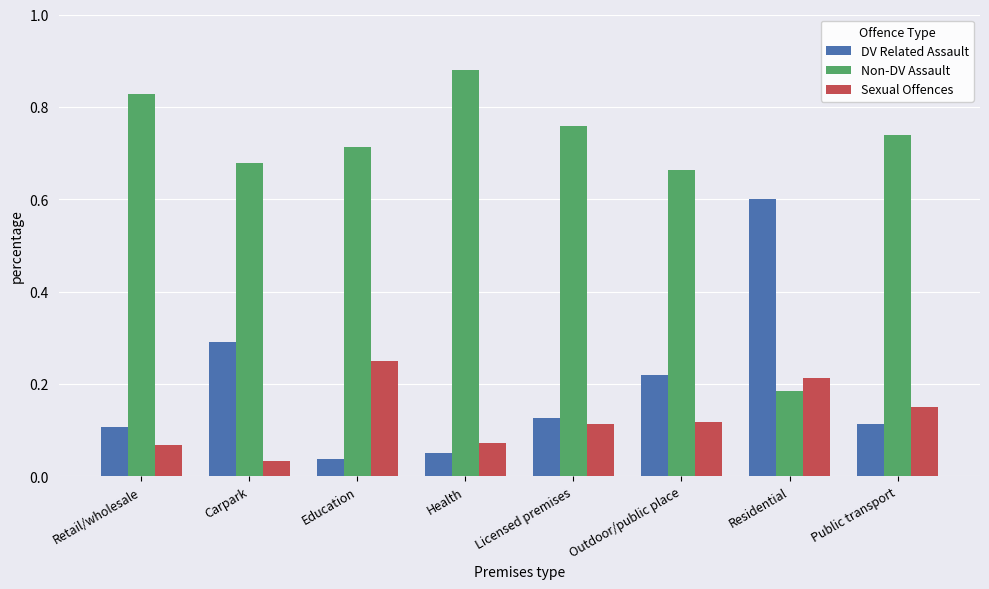

Between Health and Residential, which series saw the biggest shift?

Non-DV Assault